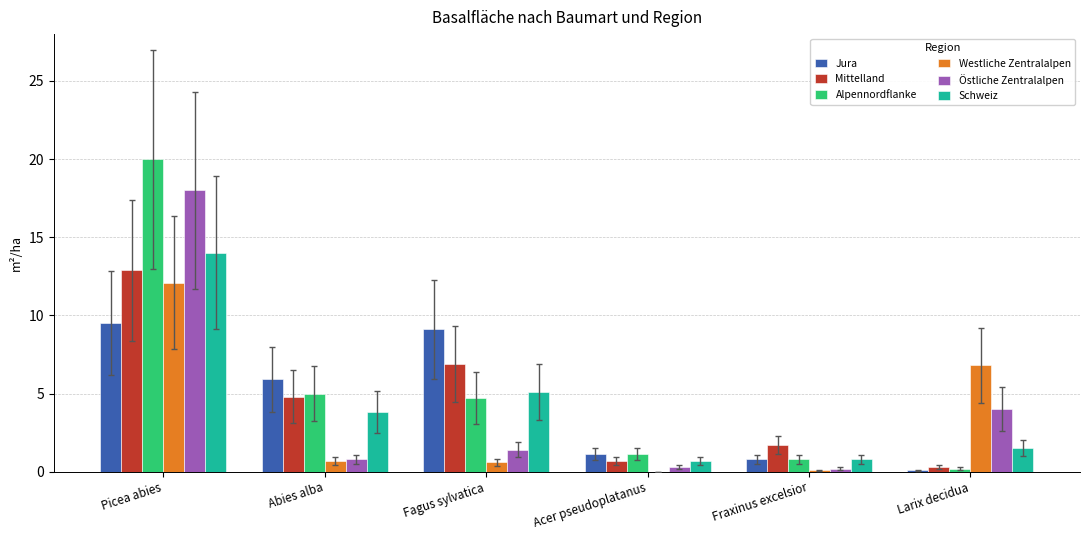

True or false: Alpennordflanke has a value of 20.0 at Picea abies.

True